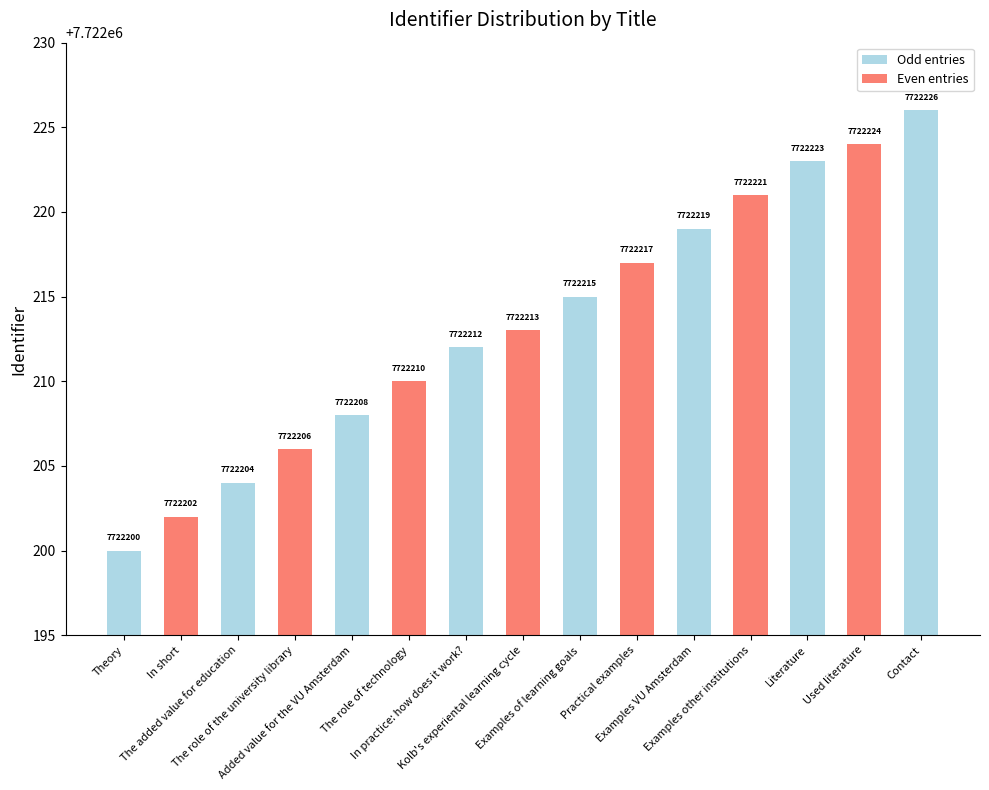

What is the approximate value at Contact?

7722226